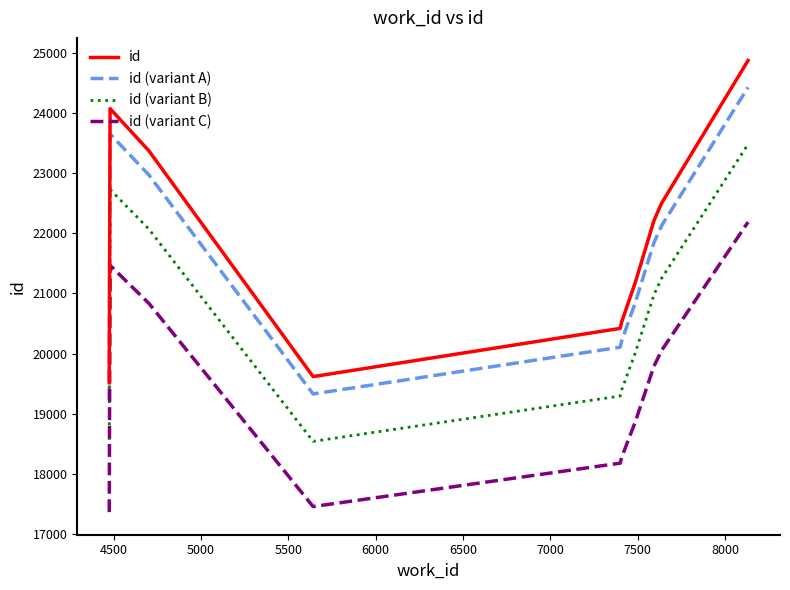

Which series has the largest total across all categories?

id